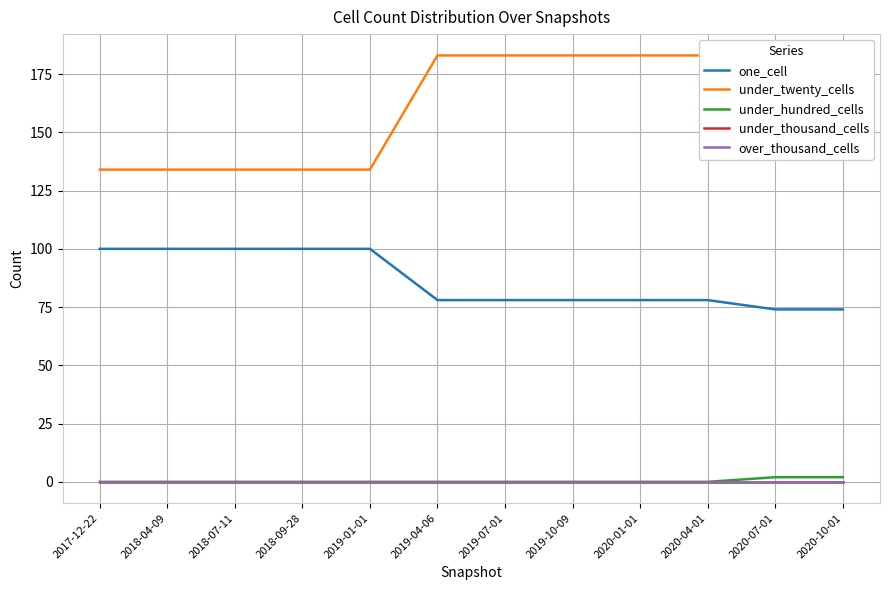

True or false: under_twenty_cells and one_cell cross at least once.

False